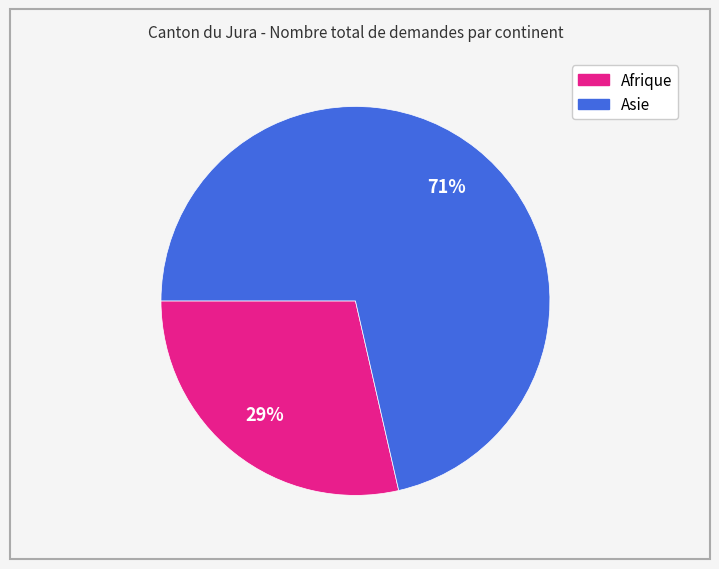

Count the number of slices in the pie.

2